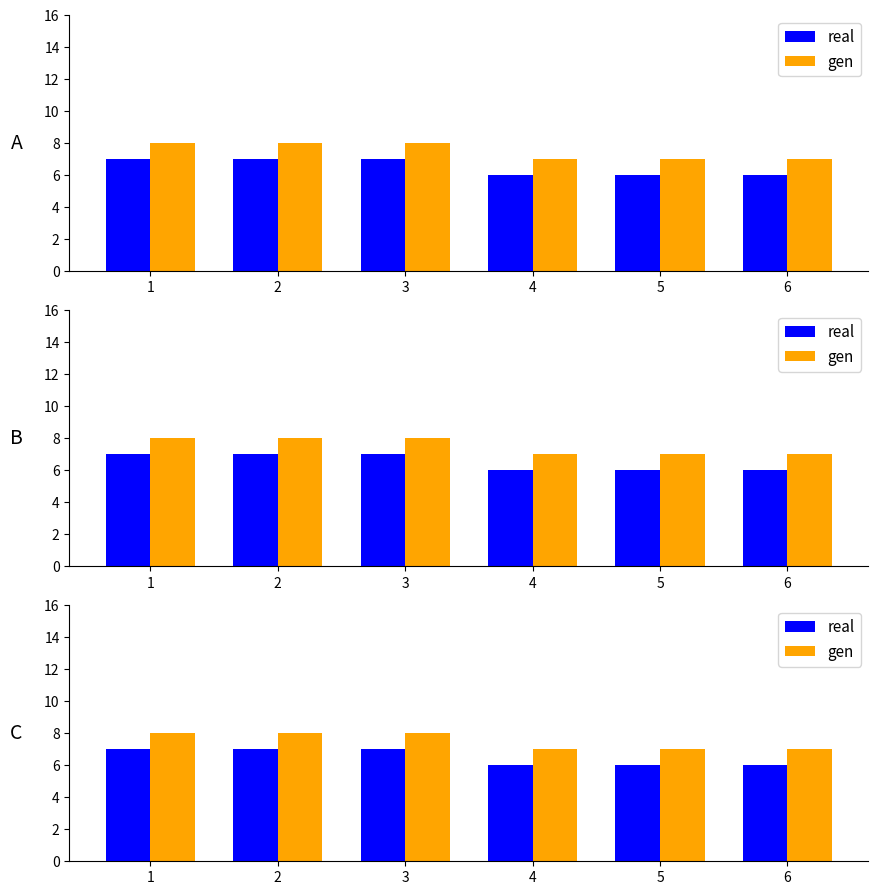

What is the value of the gen bar at the 3rd from the left?

8